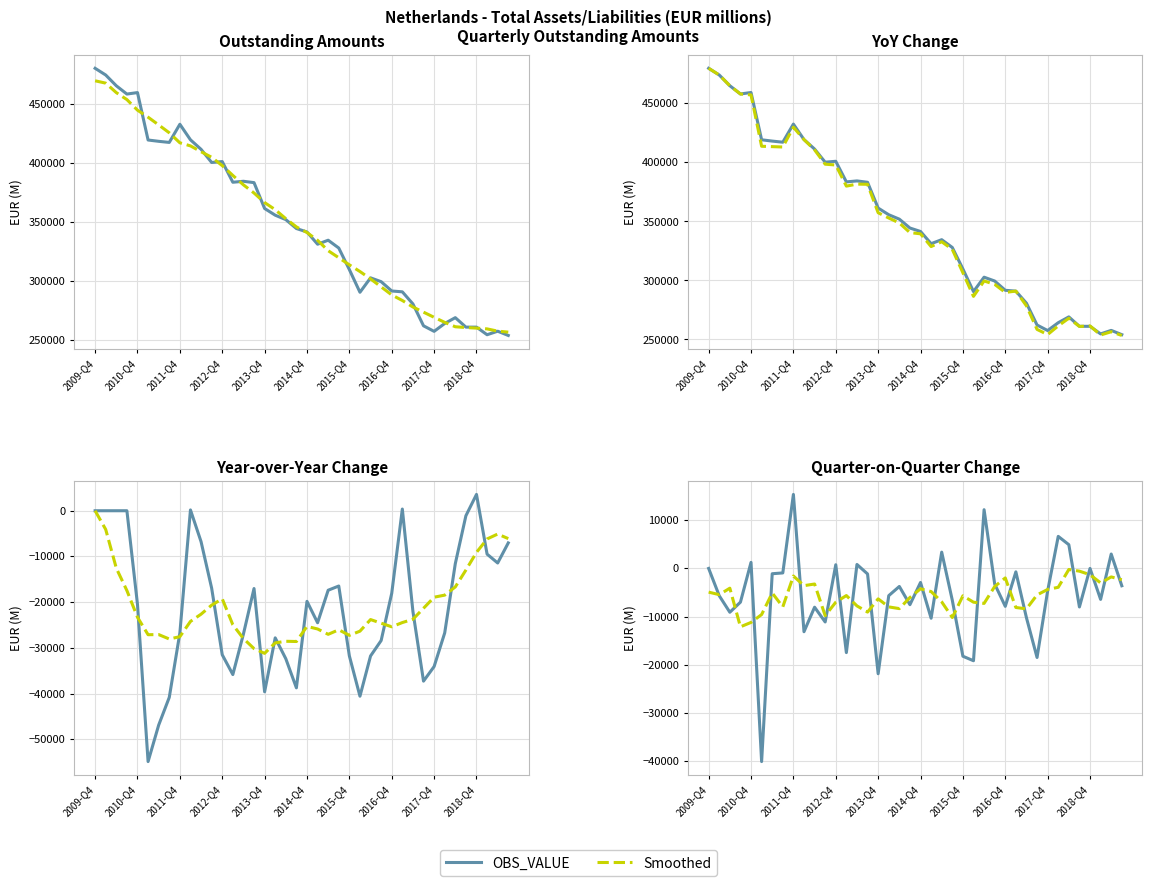

What is the difference between the highest and lowest values at 2010-Q4?

12453.0